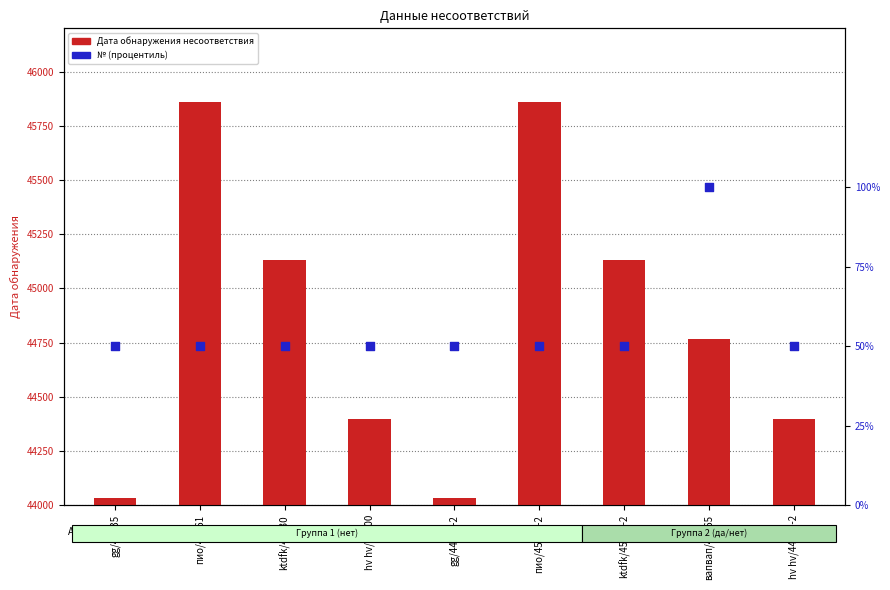

Is the value of Дата обнаружения несоответствия at hv hv/44400 greater than the value of № (процентиль) at gg/44035?

Yes